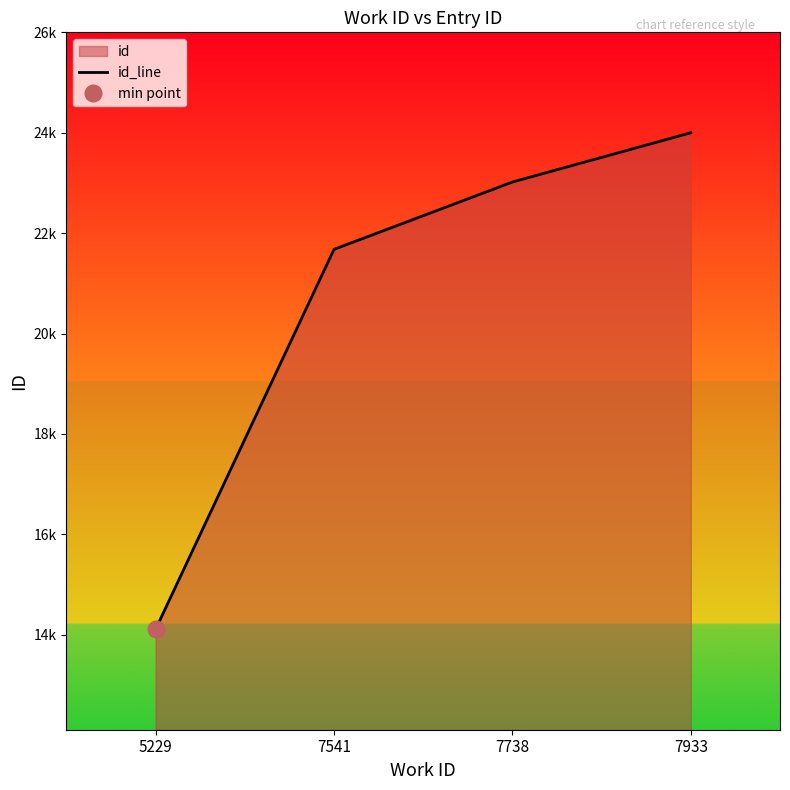

What is the value of the 3rd point from the left?

23019